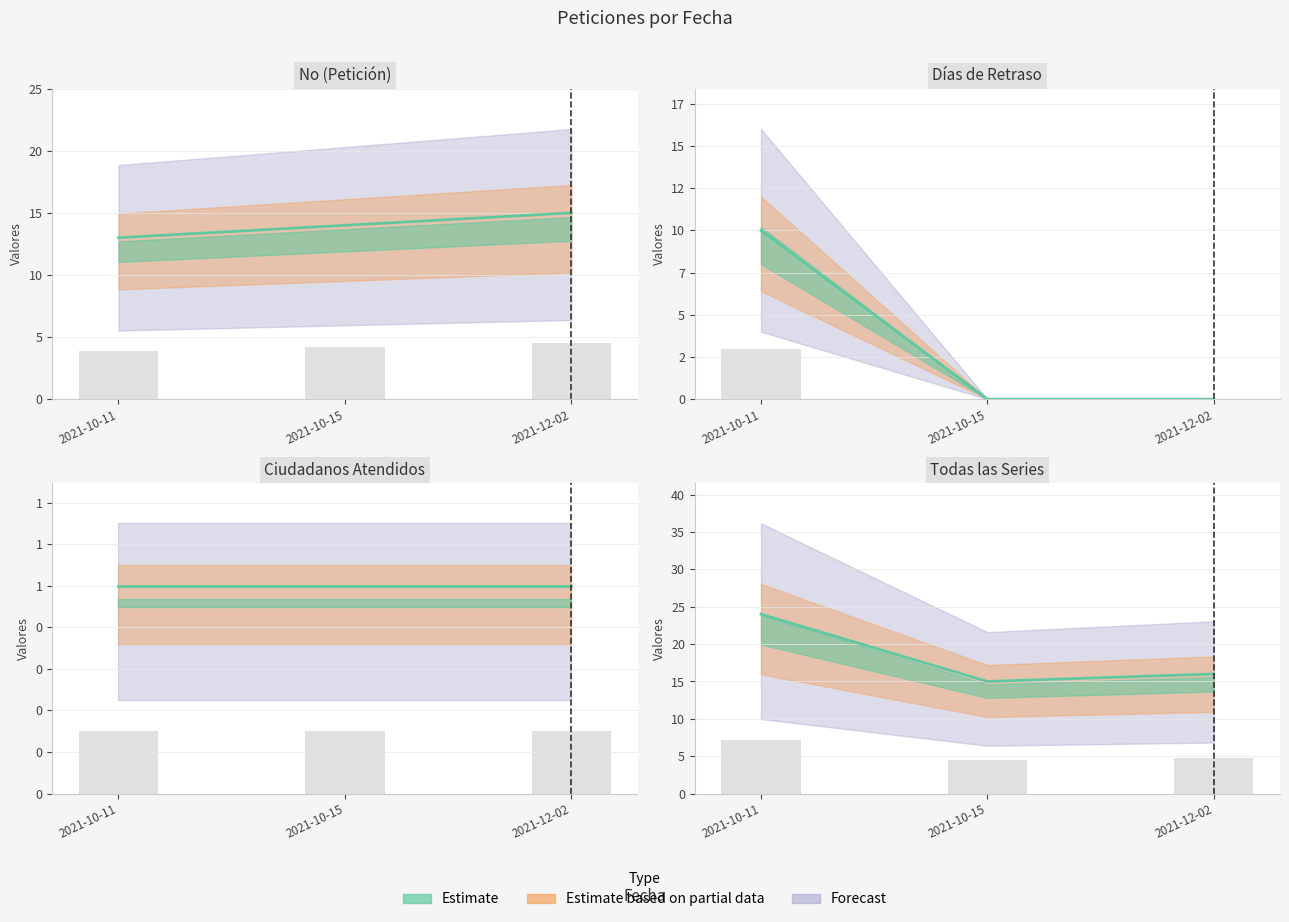

What is the label of the 1st bar from the right?

2021-12-02